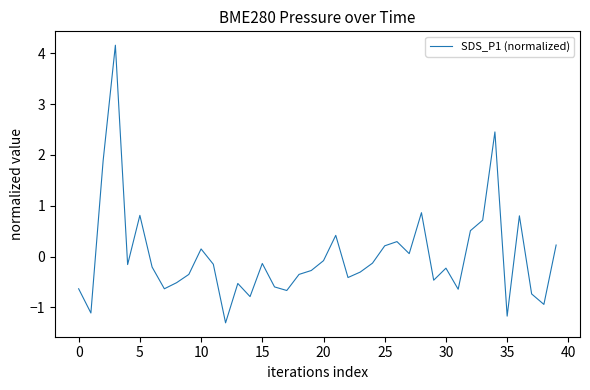

What is the maximum value shown in the chart?

4.2